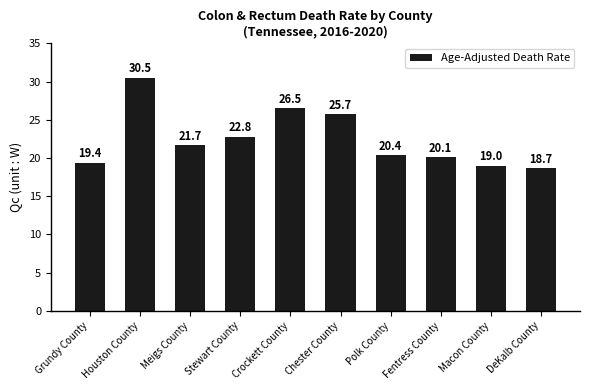

What is the minimum value shown in the chart?

18.7